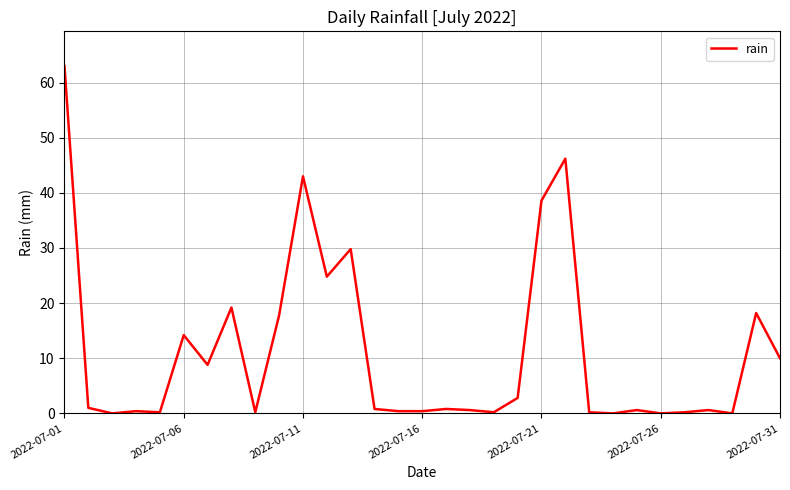

What is the maximum value shown in the chart?

63.0